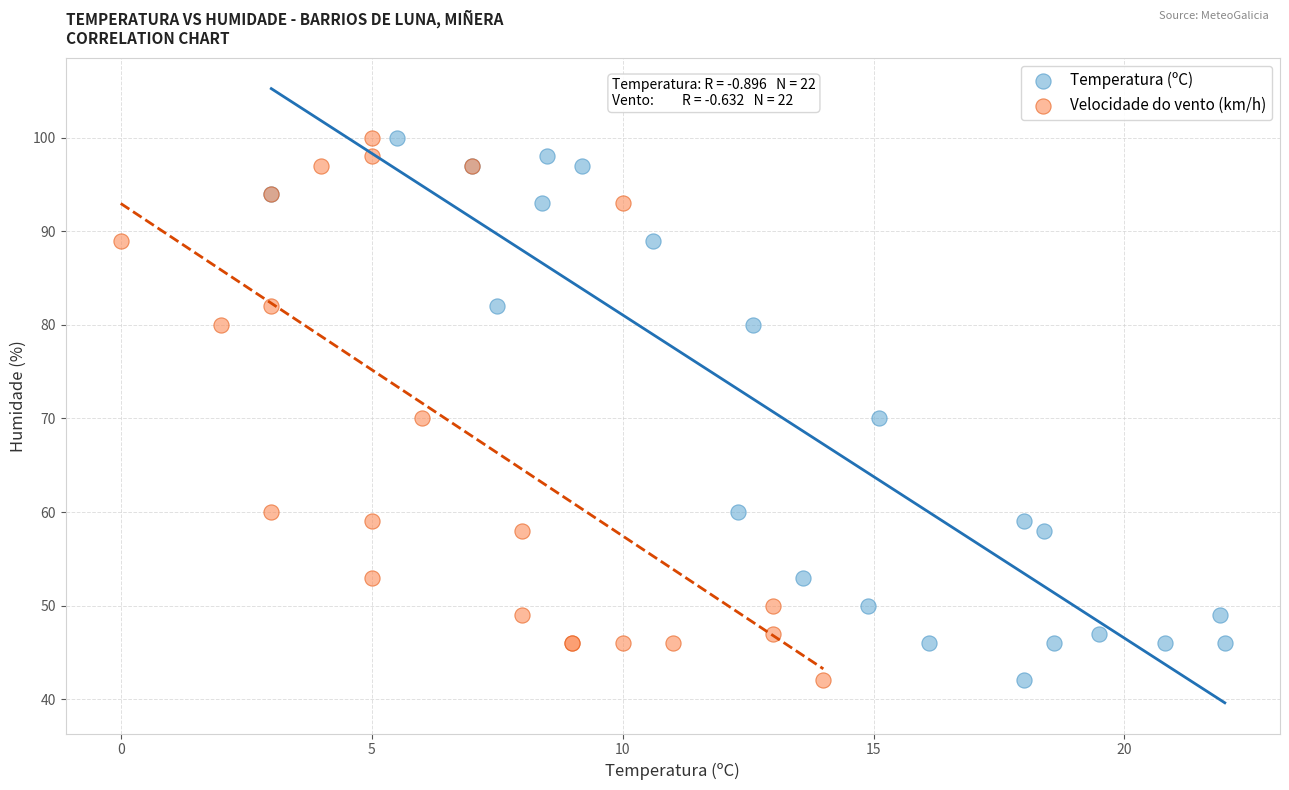

What are all the series names shown in the legend?

Temperatura (ºC), Velocidade do vento (km/h)